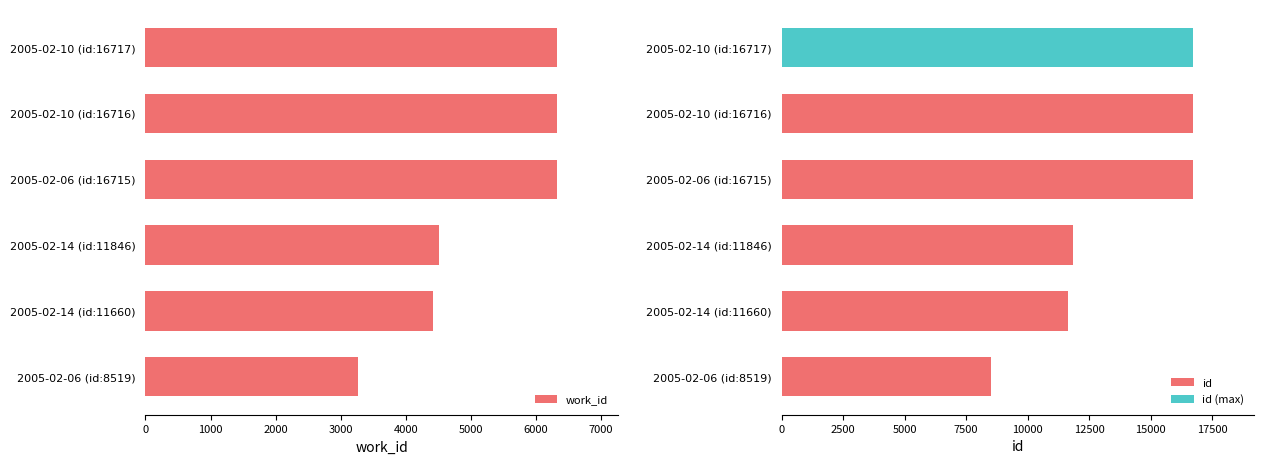

At which category does the chart reach its minimum across all series?

2005-02-06 (id:8519)